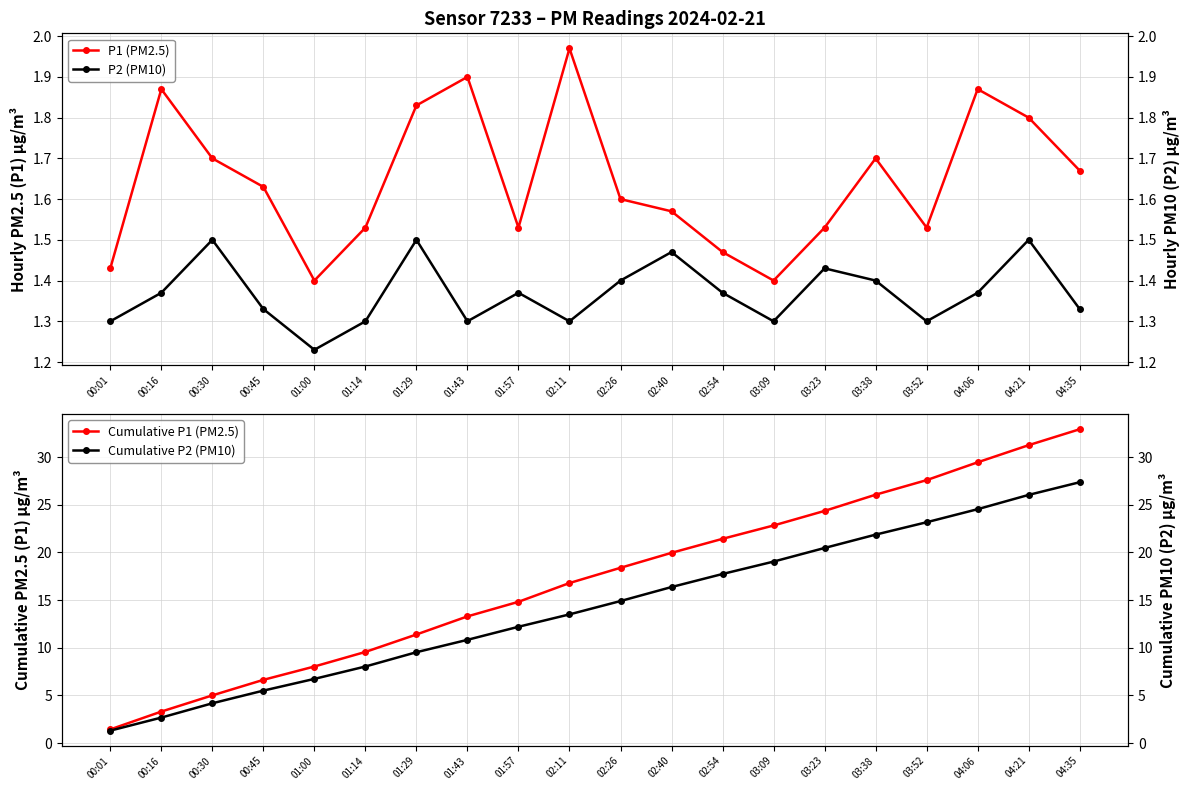

What position from the right is 03:38?

5